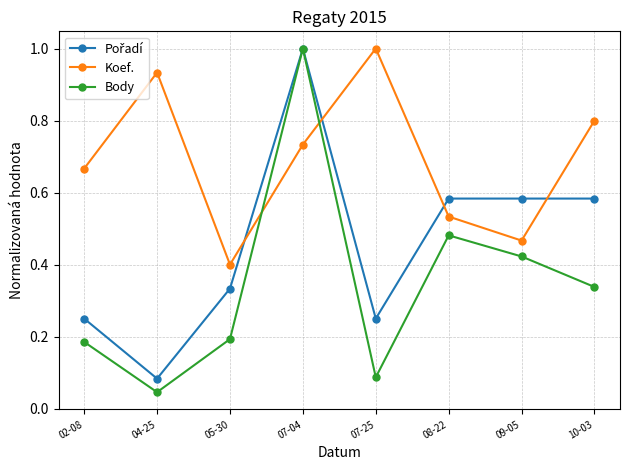

What is the maximum value for Body?

1.0